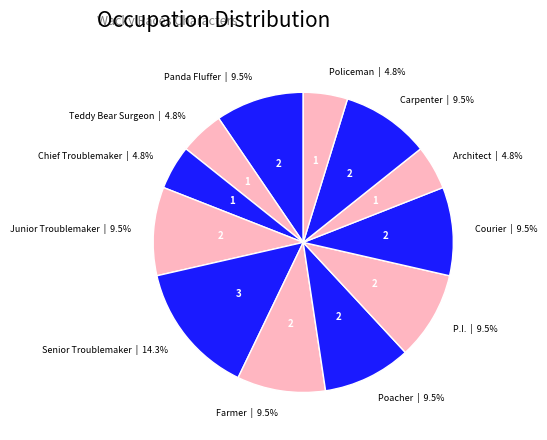

Is there a majority slice in this chart?

No